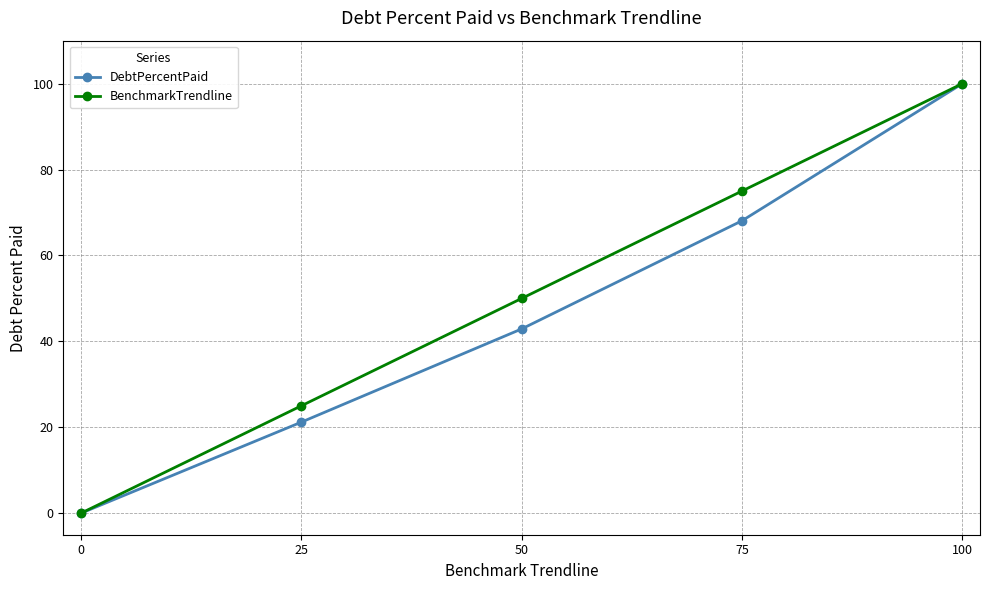

True or false: DebtPercentPaid has more than 2 interior local peaks.

False